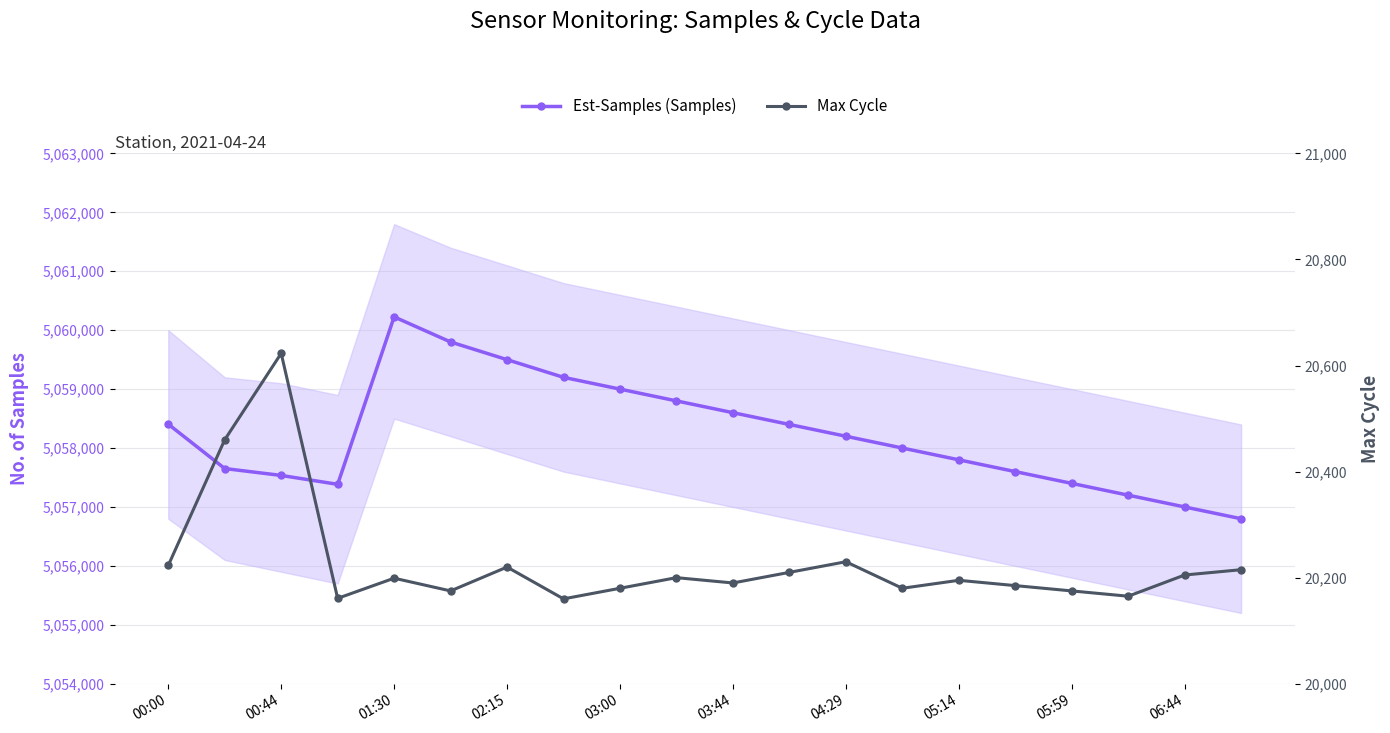

In Max Cycle, how many points are lower than both neighbors (excluding endpoints)?

6